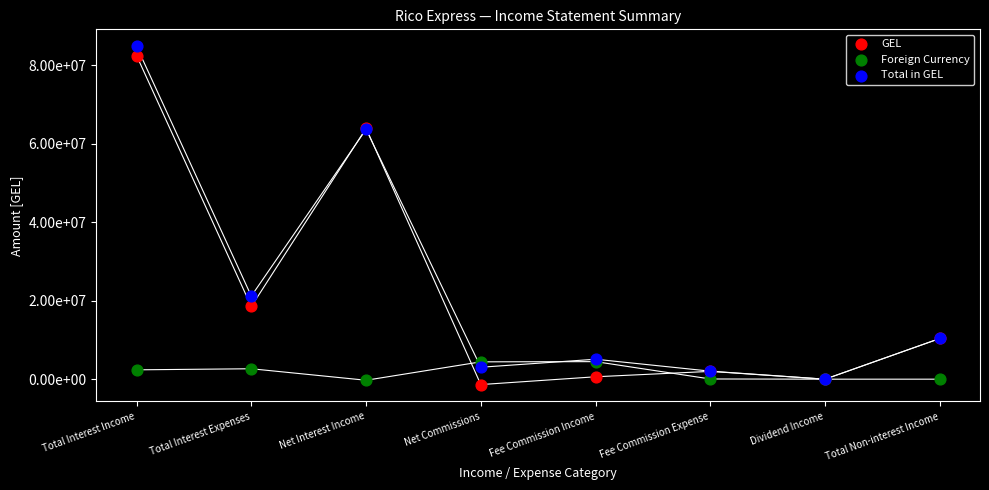

What are all the series names shown in the legend?

GEL, Foreign Currency, Total in GEL